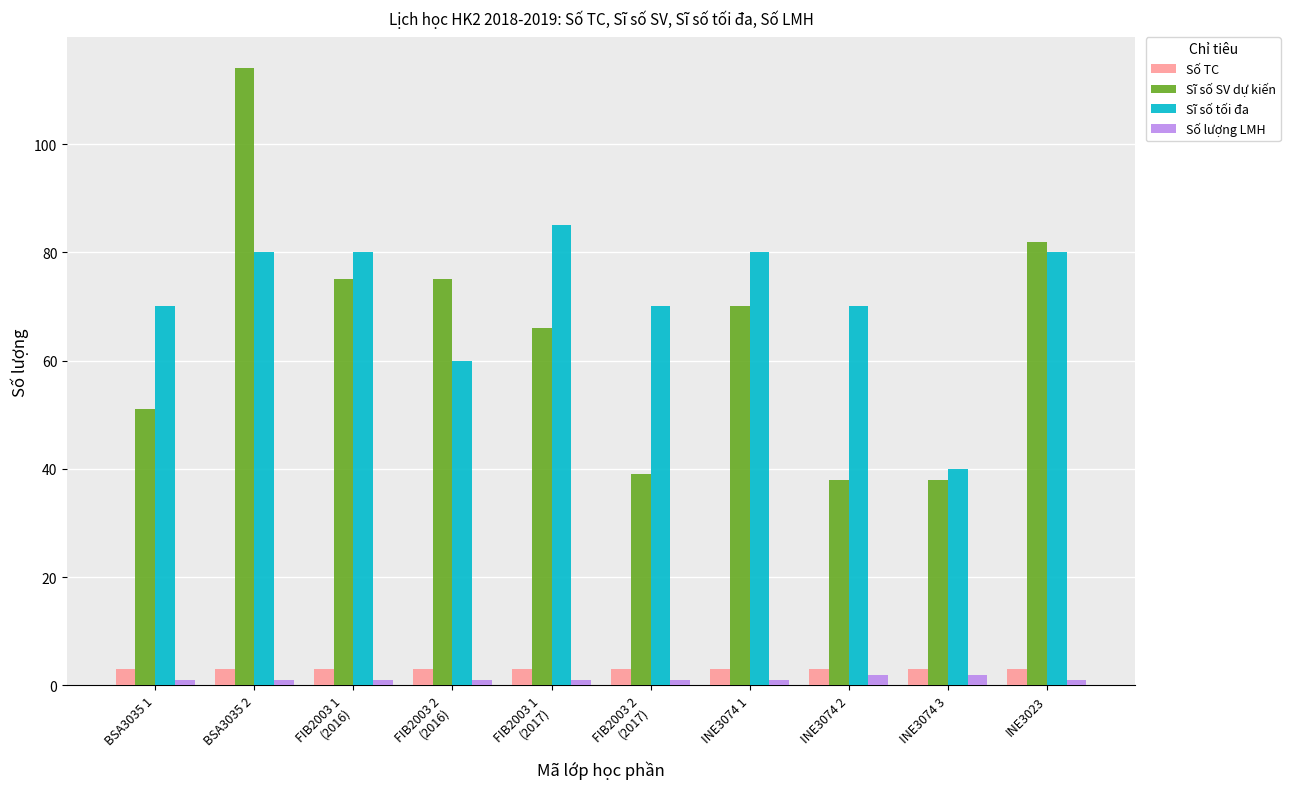

What is the difference between the highest and lowest values at BSA3035 1?

69